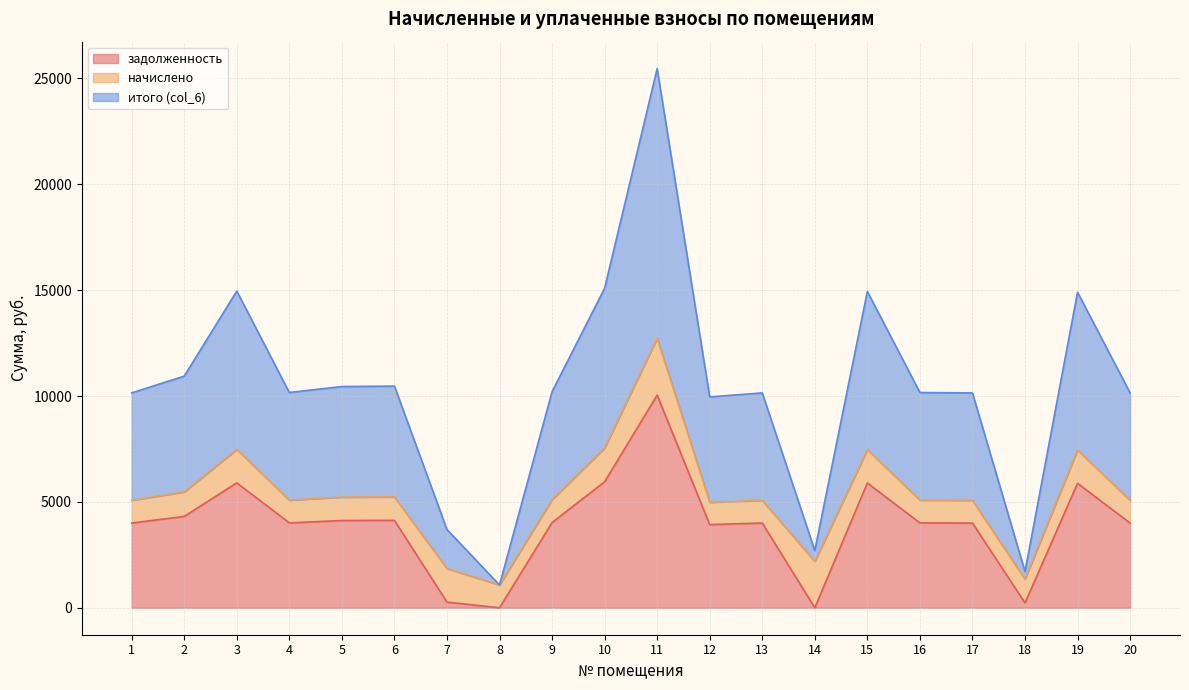

How many lines are shown in the chart?

3